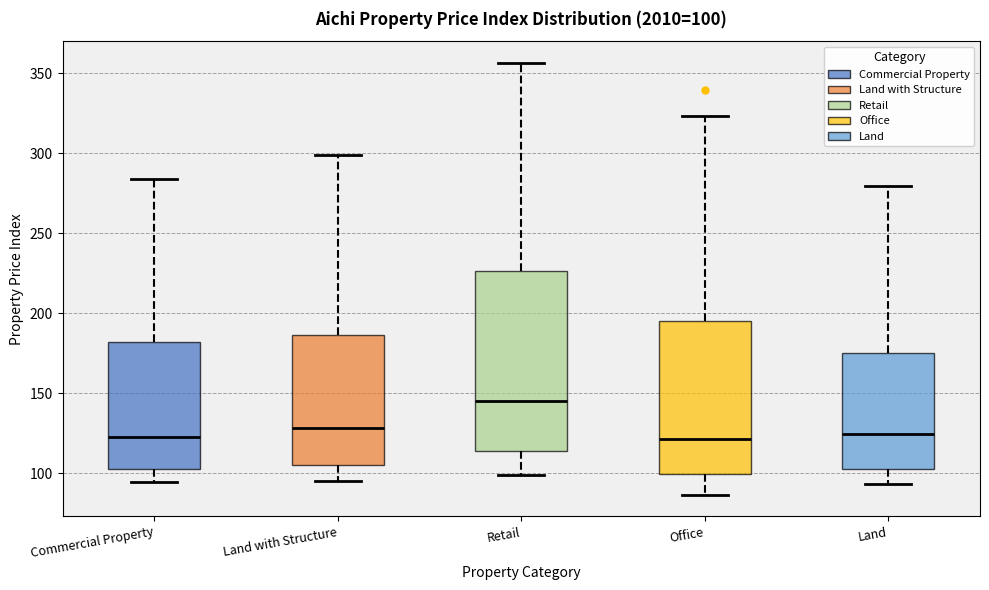

Which box is the tallest, from its lower edge to its upper edge?

Retail